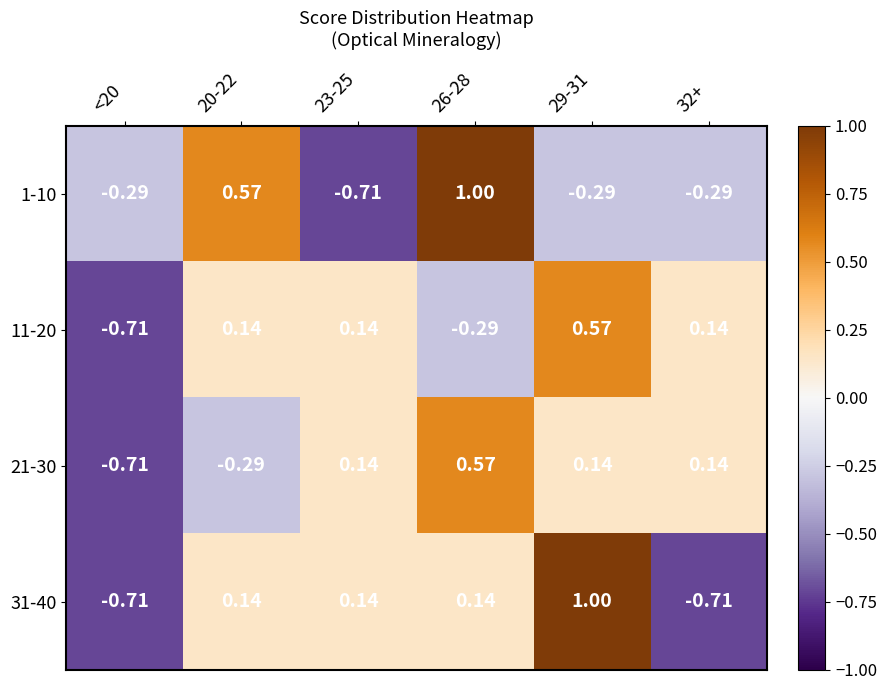

How many data points in 21-30 are less than 0?

2